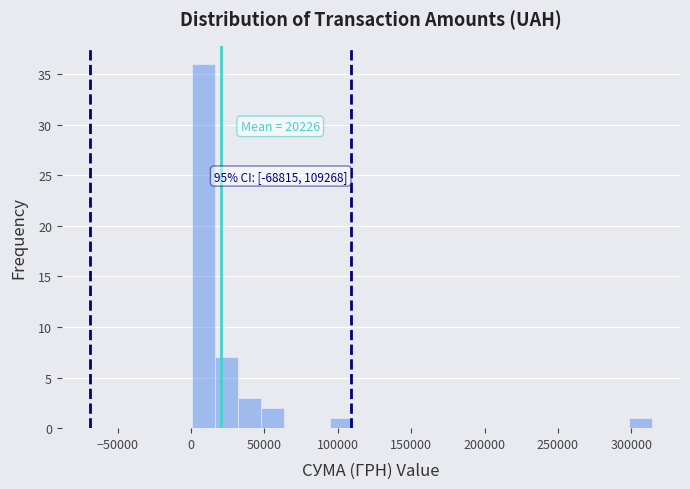

Around what value on the x-axis is the tallest bar? Give the approximate position of its centre, as read against the axis.

10000